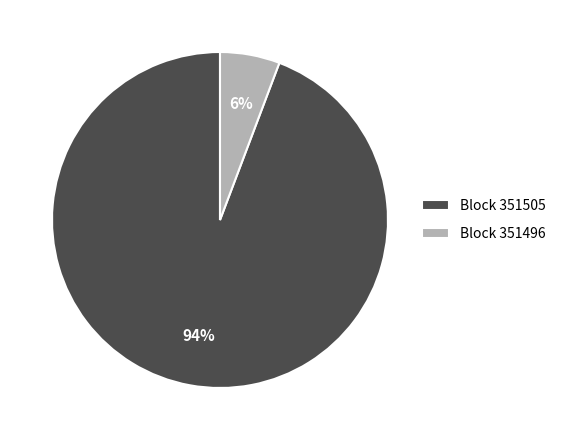

Which slice is the smallest?

Block 351496